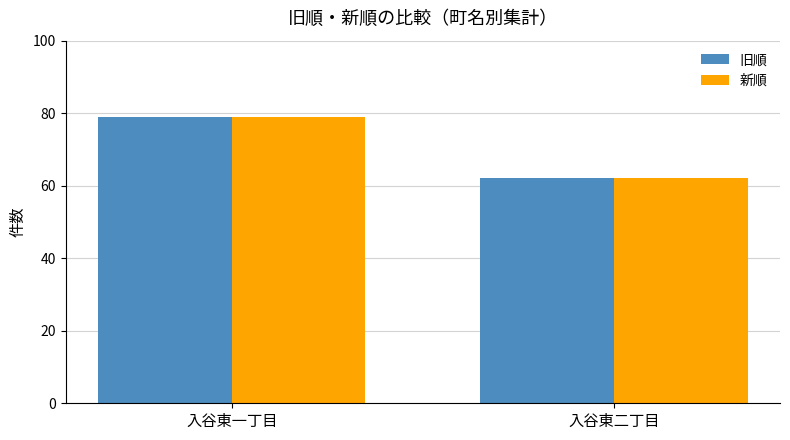

Reading left to right, transcribe all the data shown in this chart.

旧順: 入谷東一丁目=79	入谷東二丁目=62
新順: 入谷東一丁目=79	入谷東二丁目=62